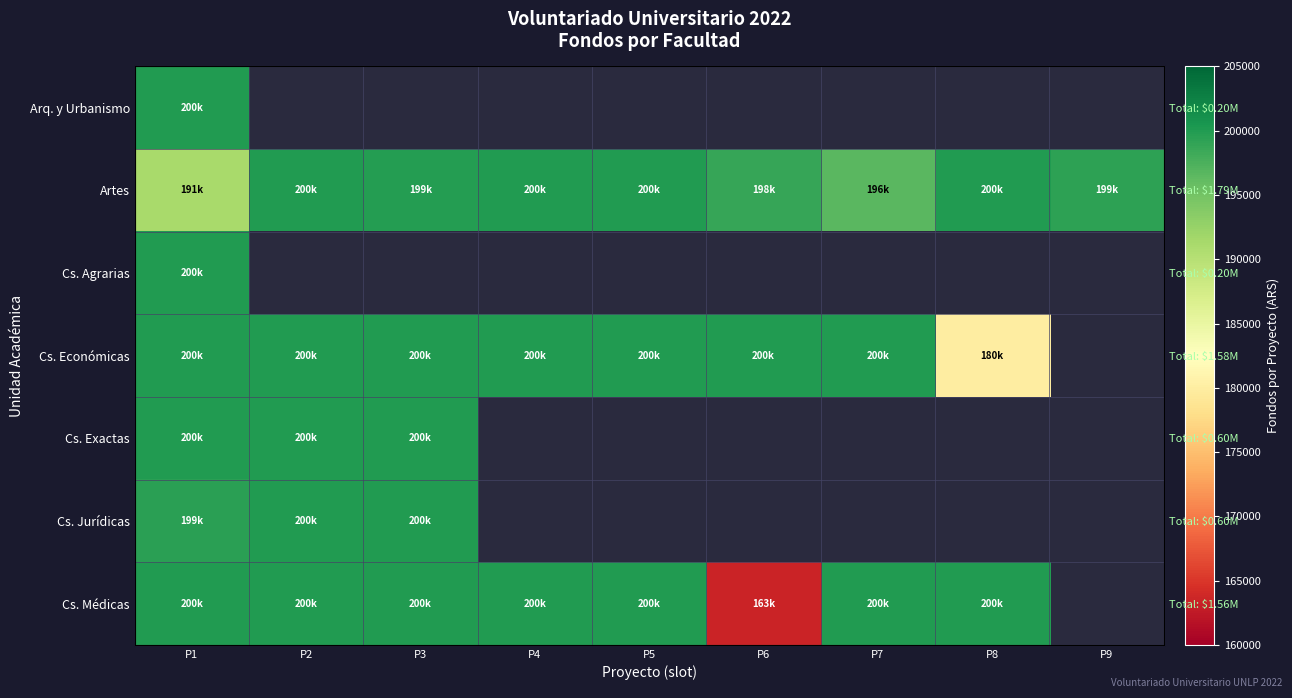

At which category does the chart reach its minimum across all series?

P6